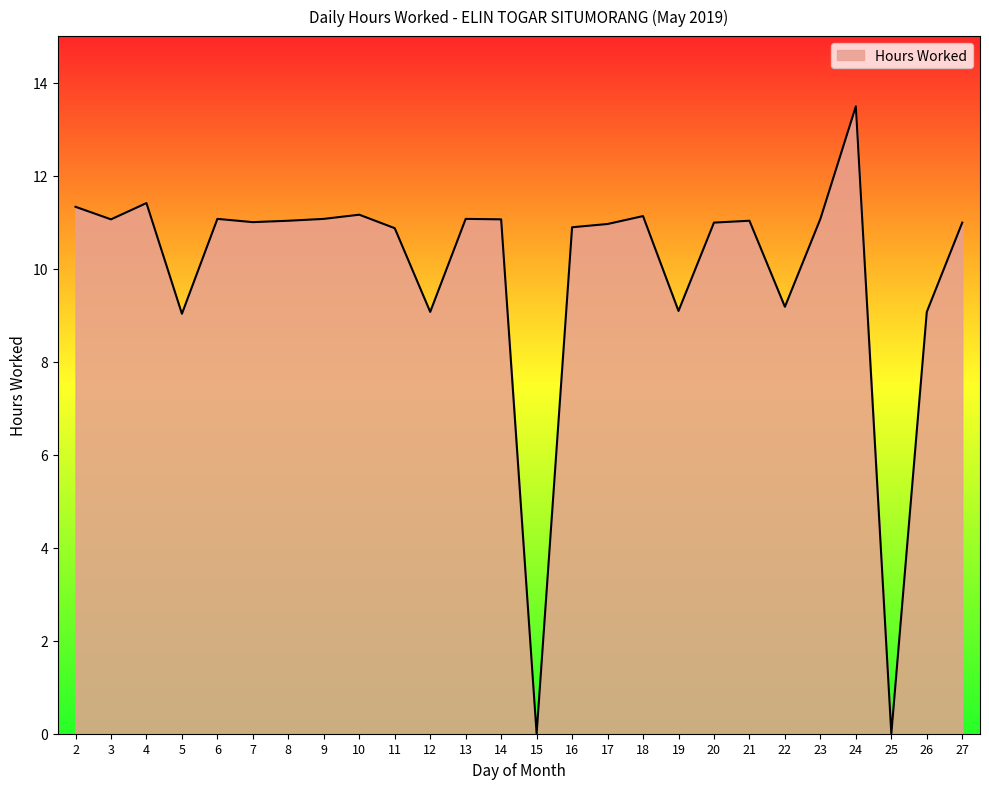

What is the maximum value shown in the chart?

13.5